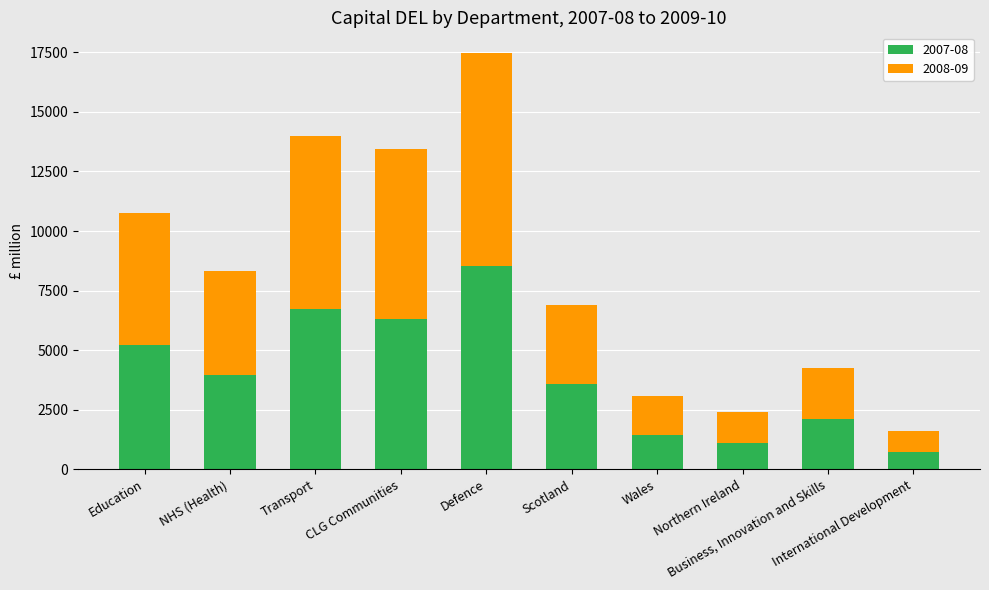

What is the average value of the 2007-08 series?

3975.9